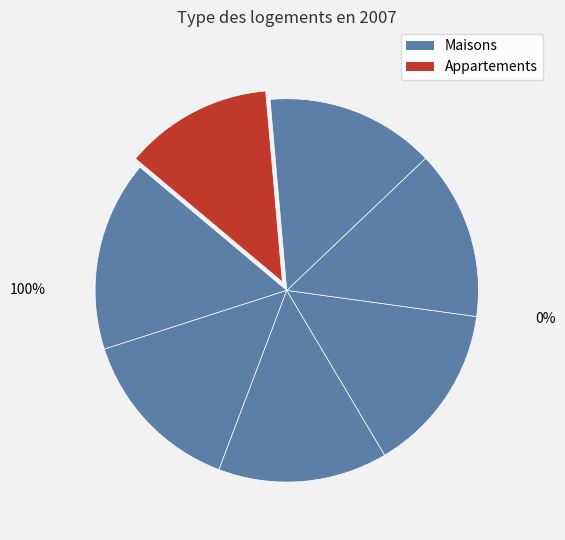

Between 75 and 75, which is larger?

75